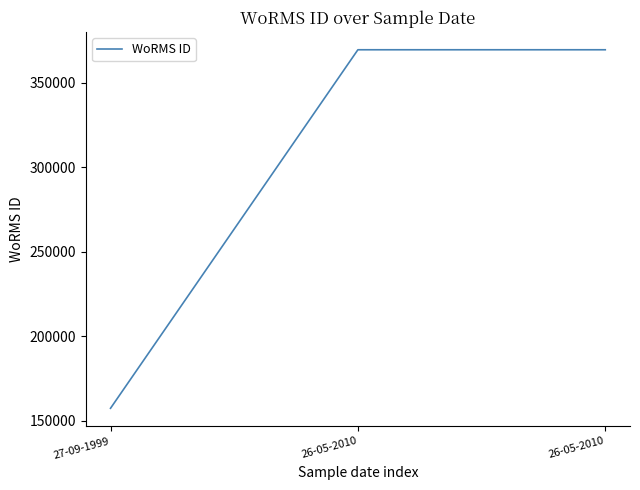

Between 26-05-2010 and 27-09-1999, which is larger?

26-05-2010